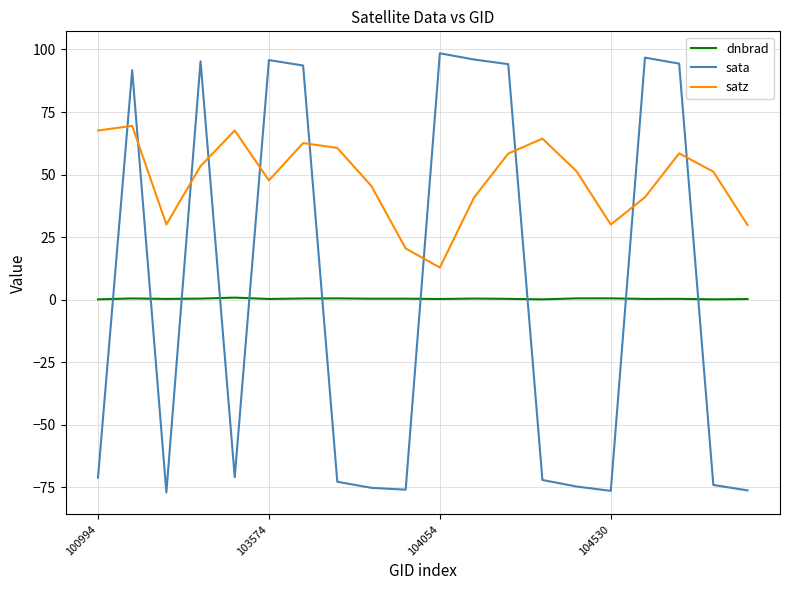

Which series has the largest total across all categories?

satz